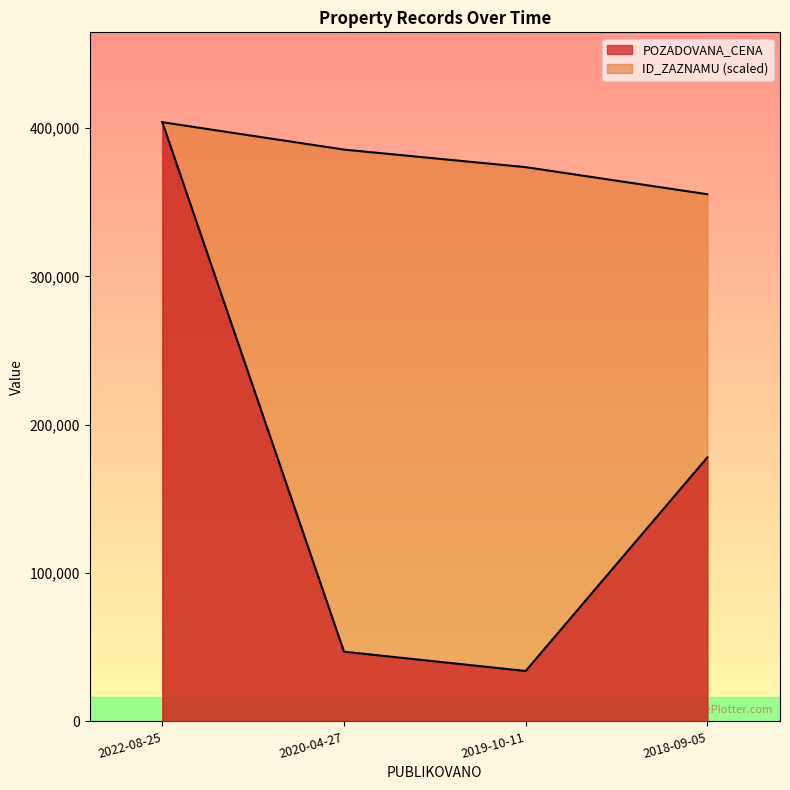

True or false: ID_ZAZNAMU and POZADOVANA_CENA intersect in this chart.

False